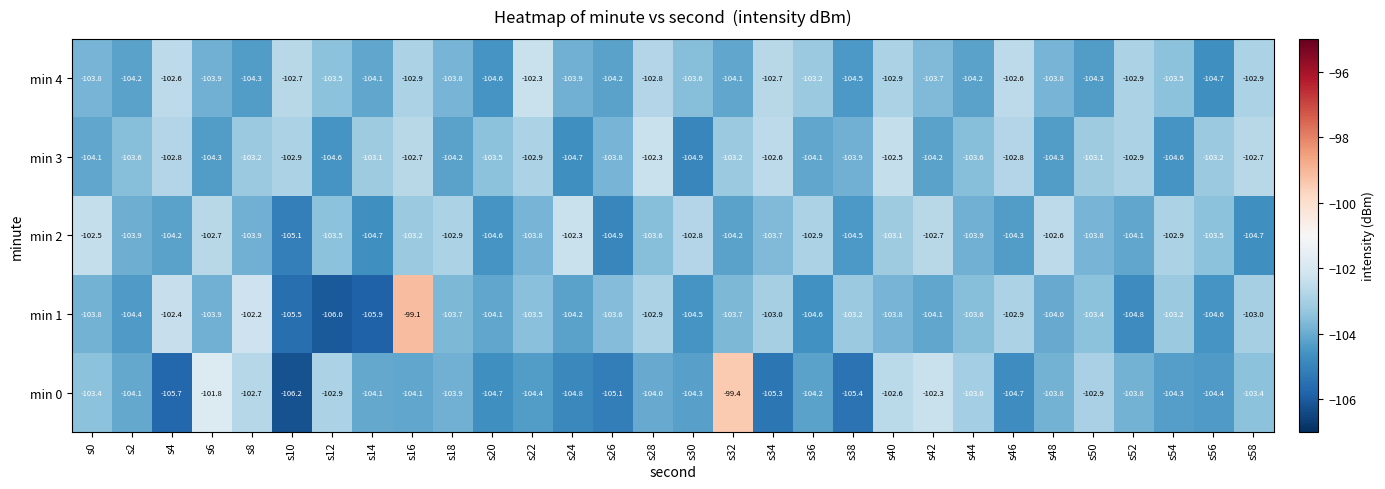

At which label does min 2 first exceed -103?

s0